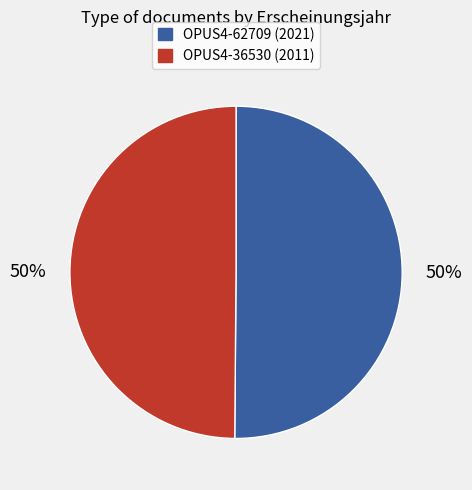

True or false: OPUS4-36530 accounts for 62% of the total.

False